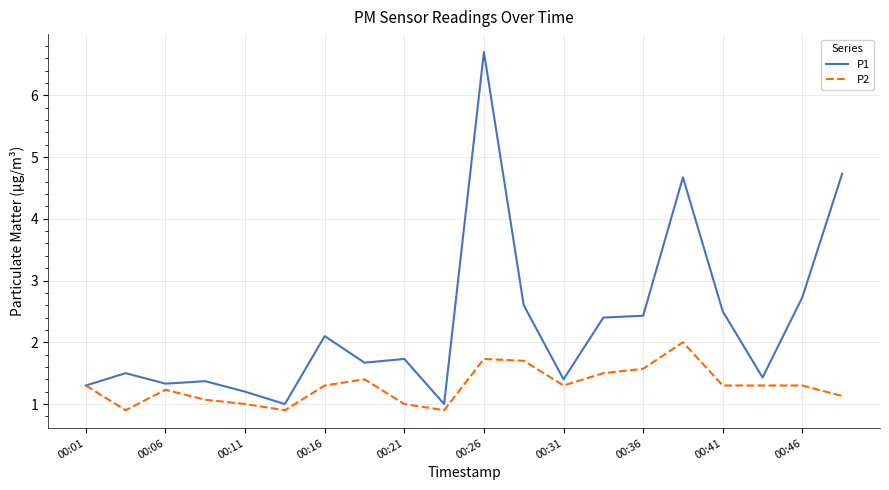

Which series has the largest total across all categories?

P1